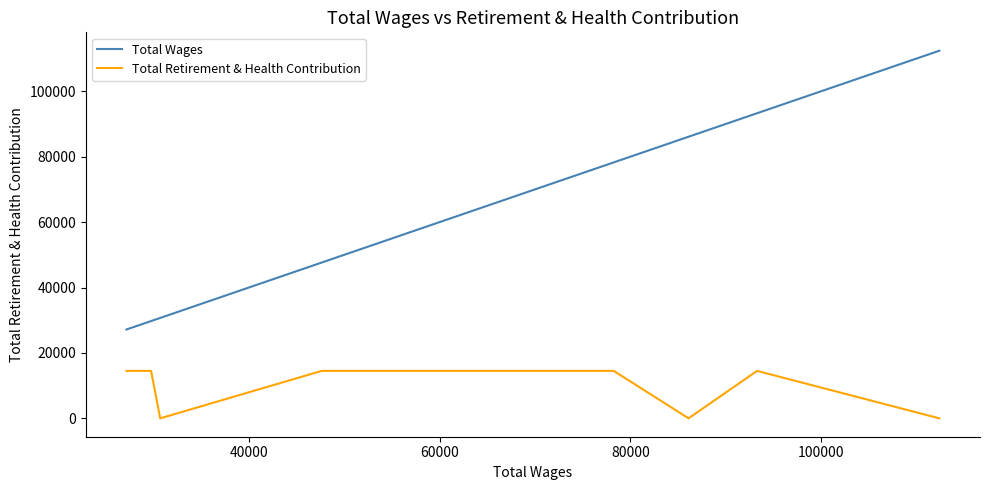

True or false: Total Wages and Total Retirement & Health Contribution cross at least once.

False